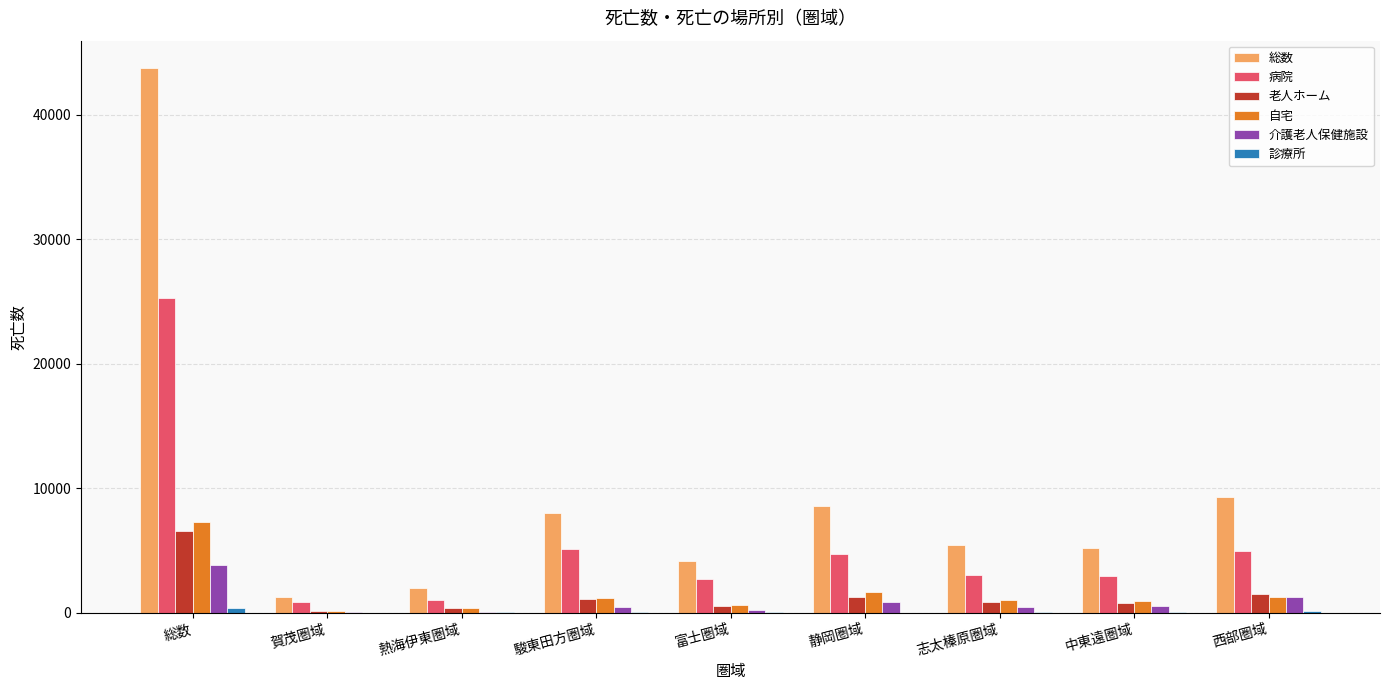

Is it true that 病院 equals 35499 at 総数?

False